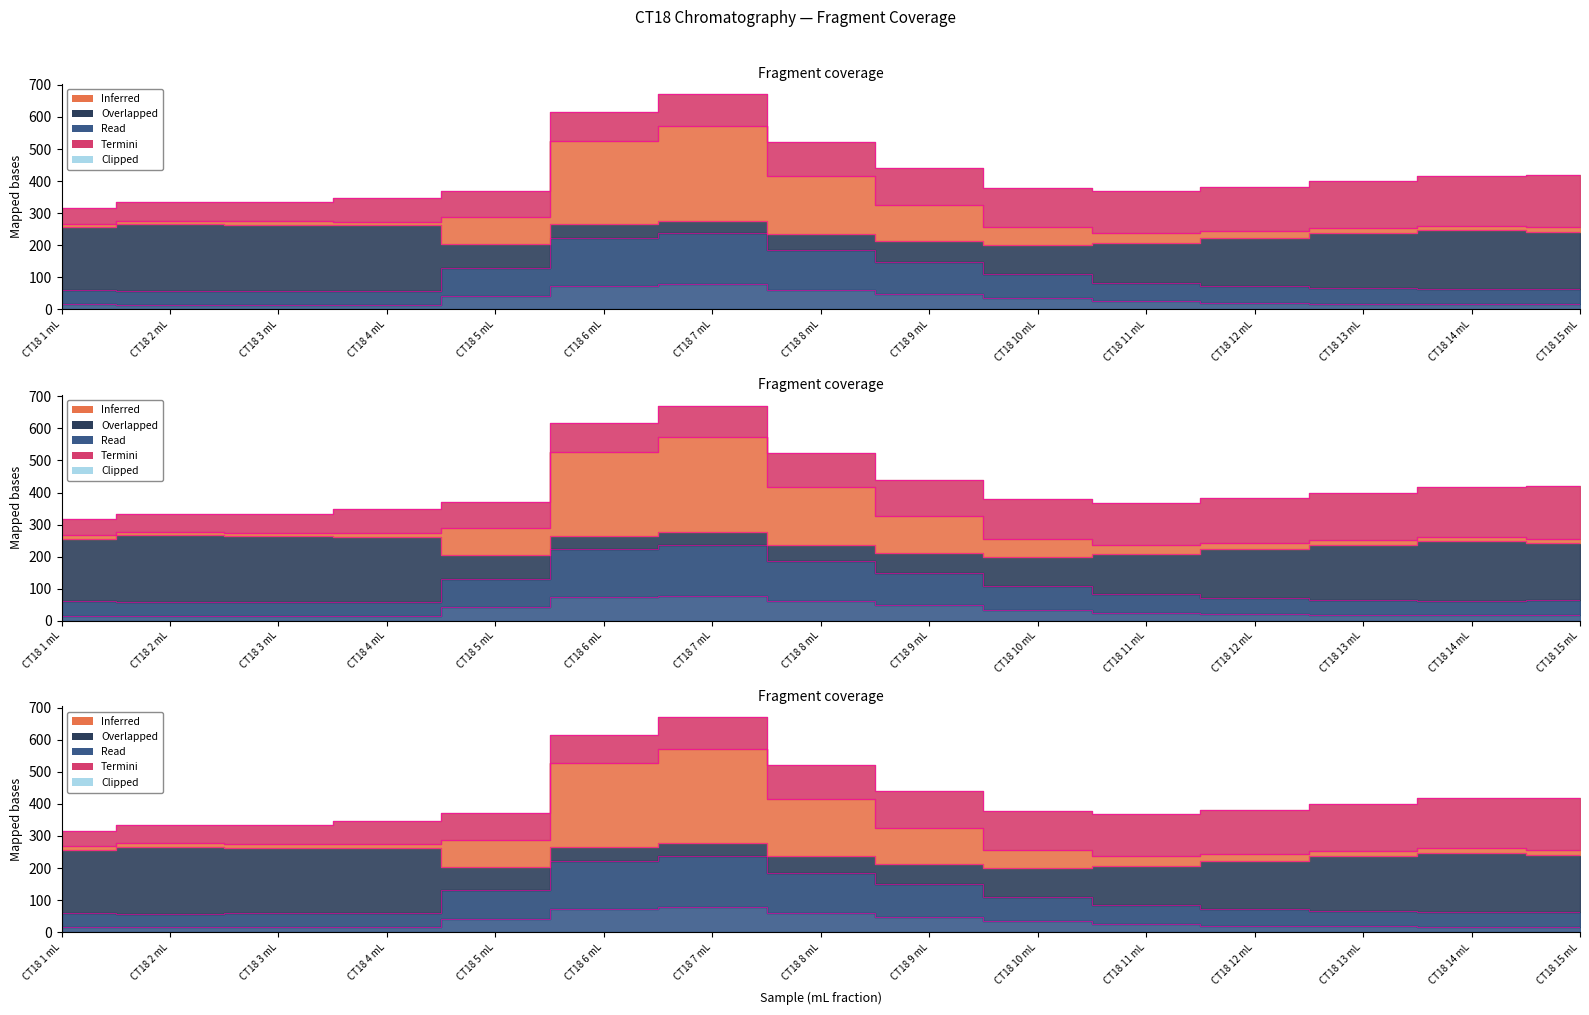

True or false: Time elapsed (hrs) has a value of 0.0 at CT18 1 mL.

True